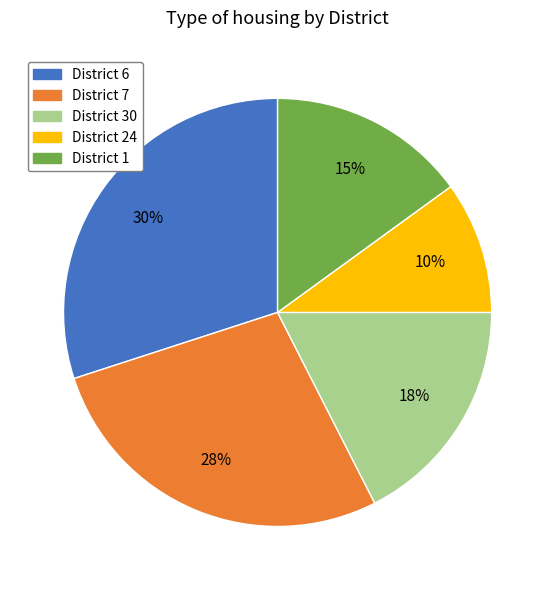

To the nearest percent, what is the average slice percentage?

20%